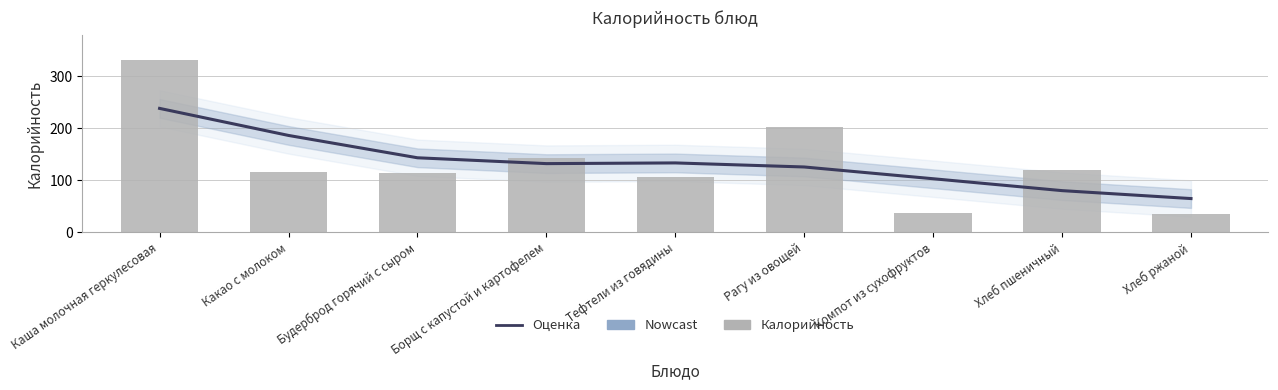

Reading left to right, transcribe all the data shown in this chart.

Оценка: Каша молочная геркулесовая=238.5	Какао с молоком=186.5	Будерброд горячий с сыром=143.5	Борщ с капустой и картофелем=132.3	Тефтели из говядины=133.6	Рагу из овощей=125.8	Компот из сухофруктов=103.2	Хлеб пшеничный=80.3	Хлеб ржаной=65.1
Калорийность: Каша молочная геркулесовая=331.0	Какао с молоком=117.0	Будерброд горячий с сыром=114.0	Борщ с капустой и картофелем=144.0	Тефтели из говядины=107.0	Рагу из овощей=203.0	Компот из сухофруктов=38.0	Хлеб пшеничный=120.0	Хлеб ржаной=35.0